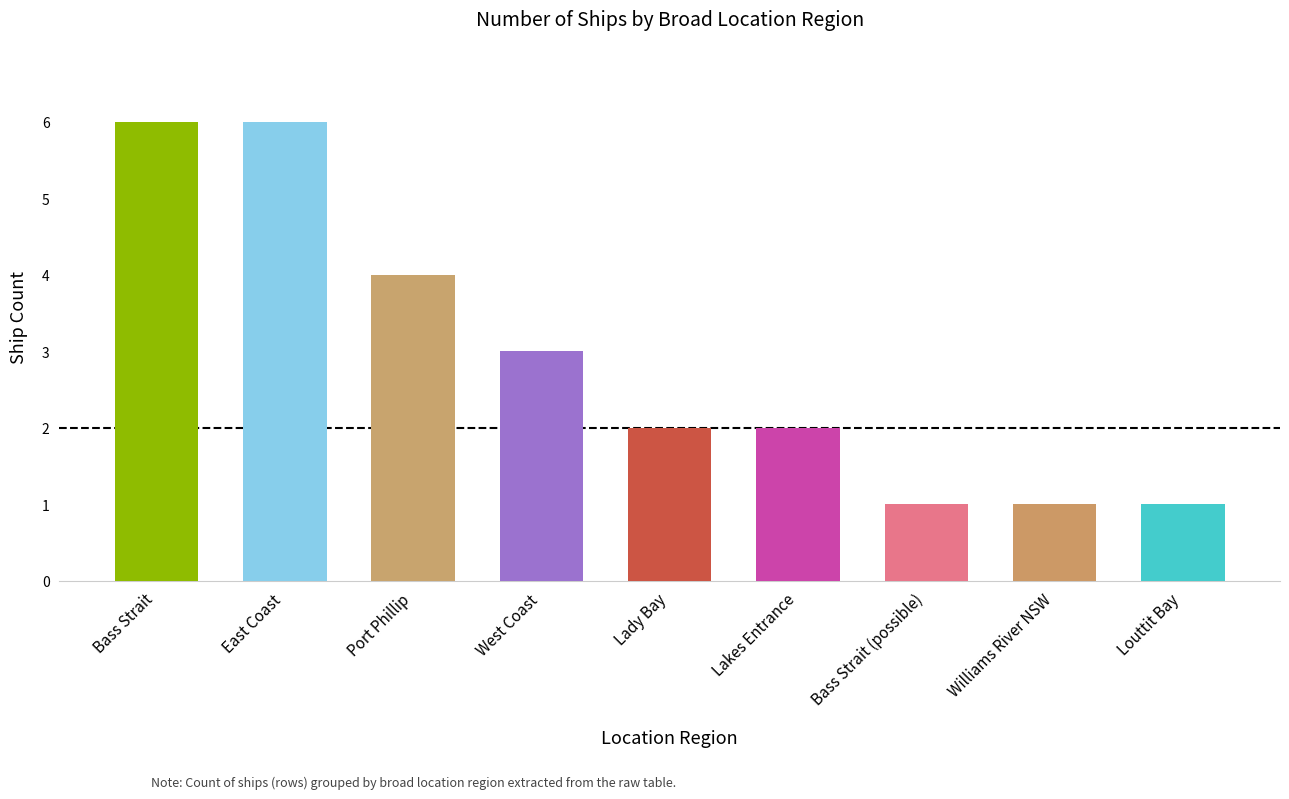

What is the maximum value shown in the chart?

6